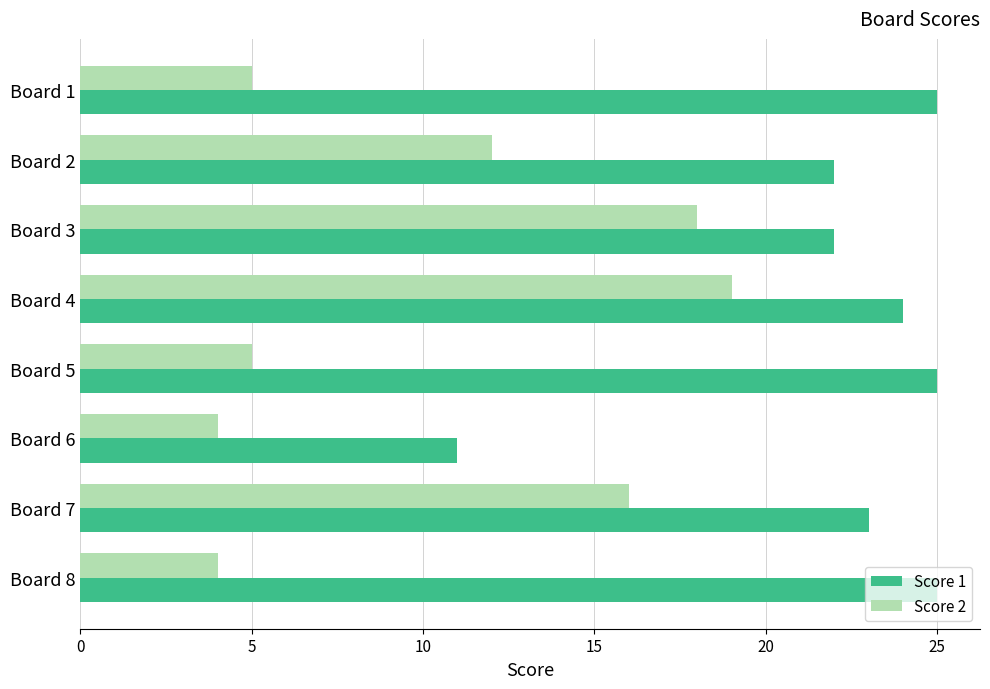

True or false: Score 1 has a value of 8 at Board 1.

False